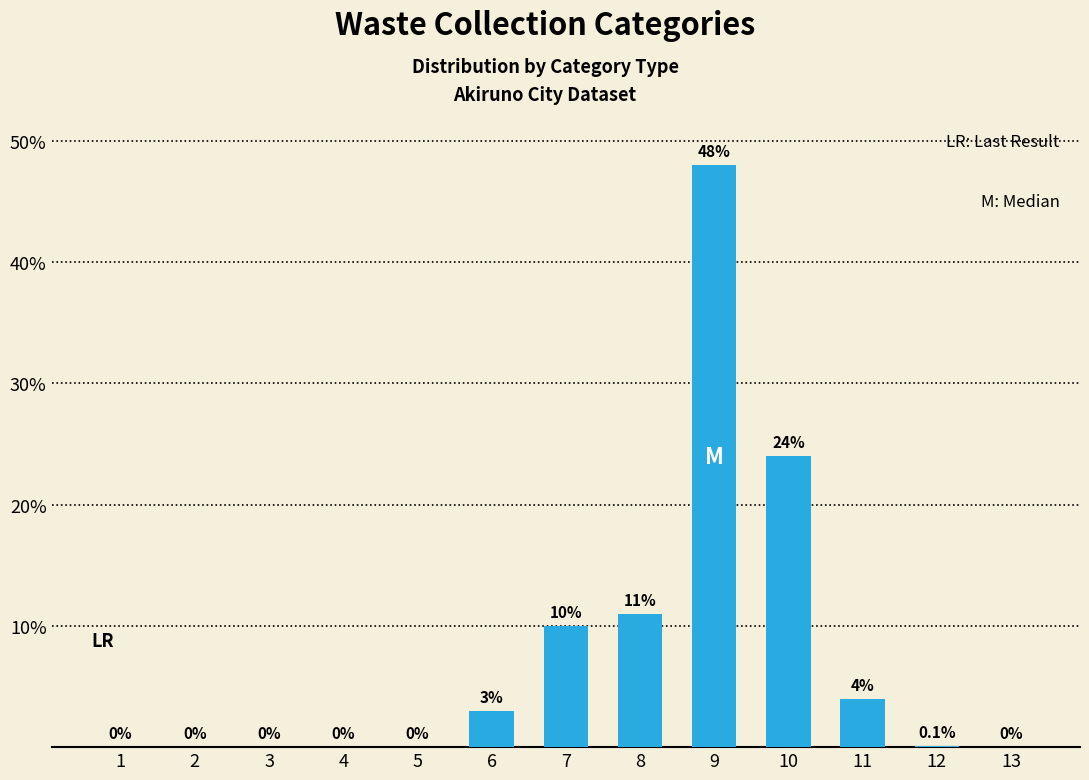

Reading left to right, list all the values displayed in this chart.

0.0	0.0	0.0	0.0	0.0	3.0	10.0	11.0	48.0	24.0	4.0	0.1	0.0